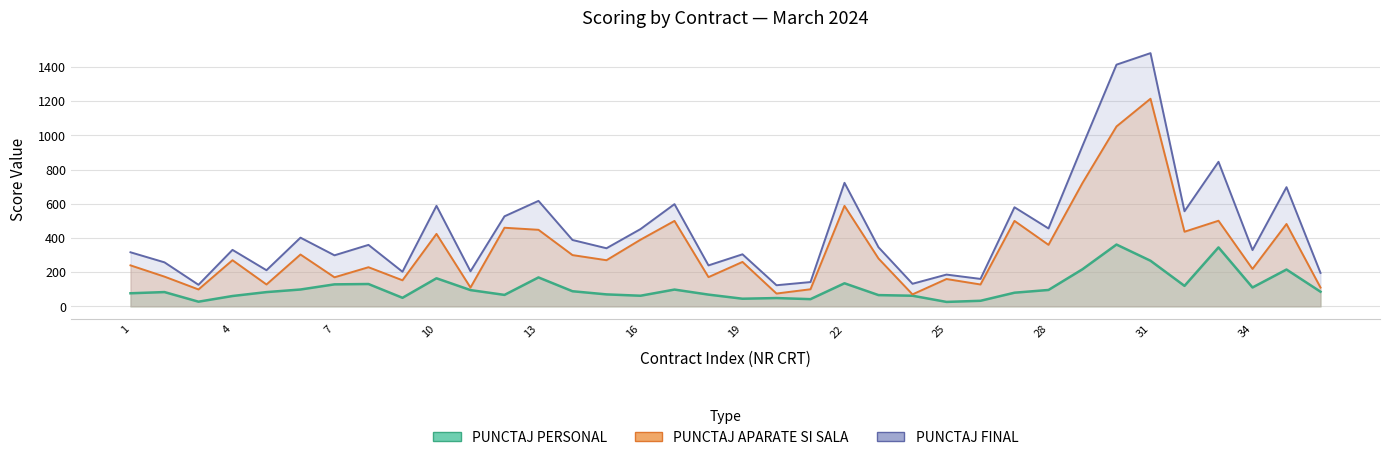

What is the sum of the PUNCTAJ APARATE SI SALA values at 24 and 33?

571.0